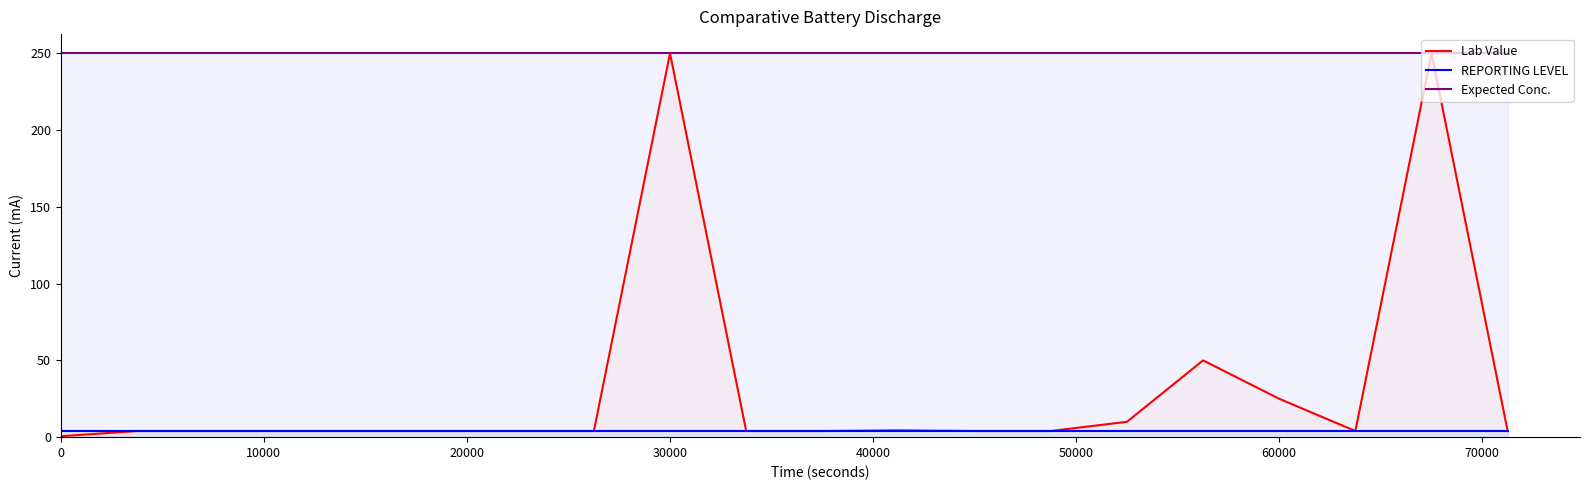

How many lines are shown in the chart?

3